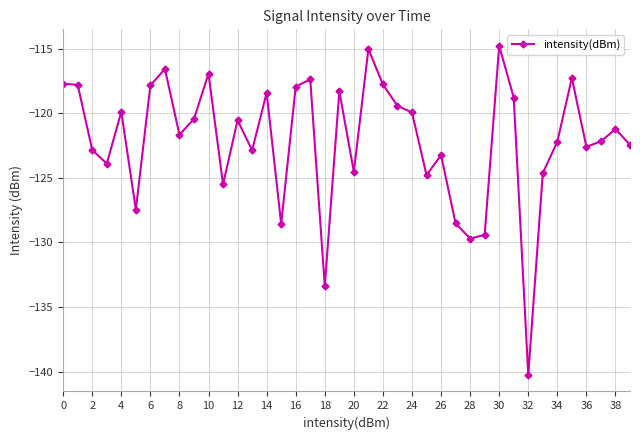

What is the greatest value displayed?

-114.8